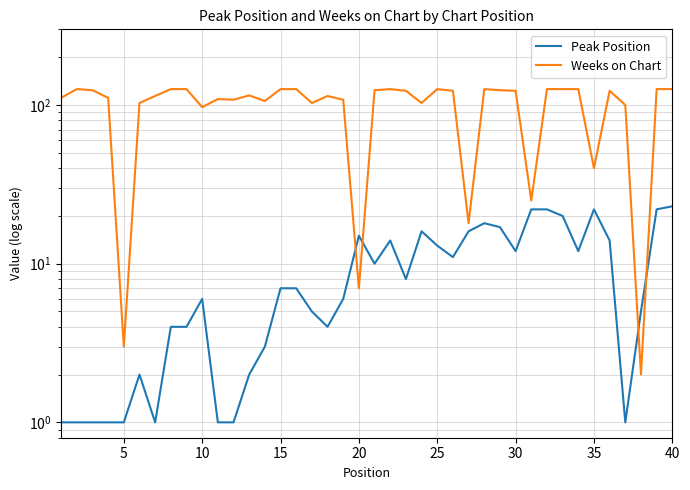

How many data points in Weeks on Chart are less than 123?

20